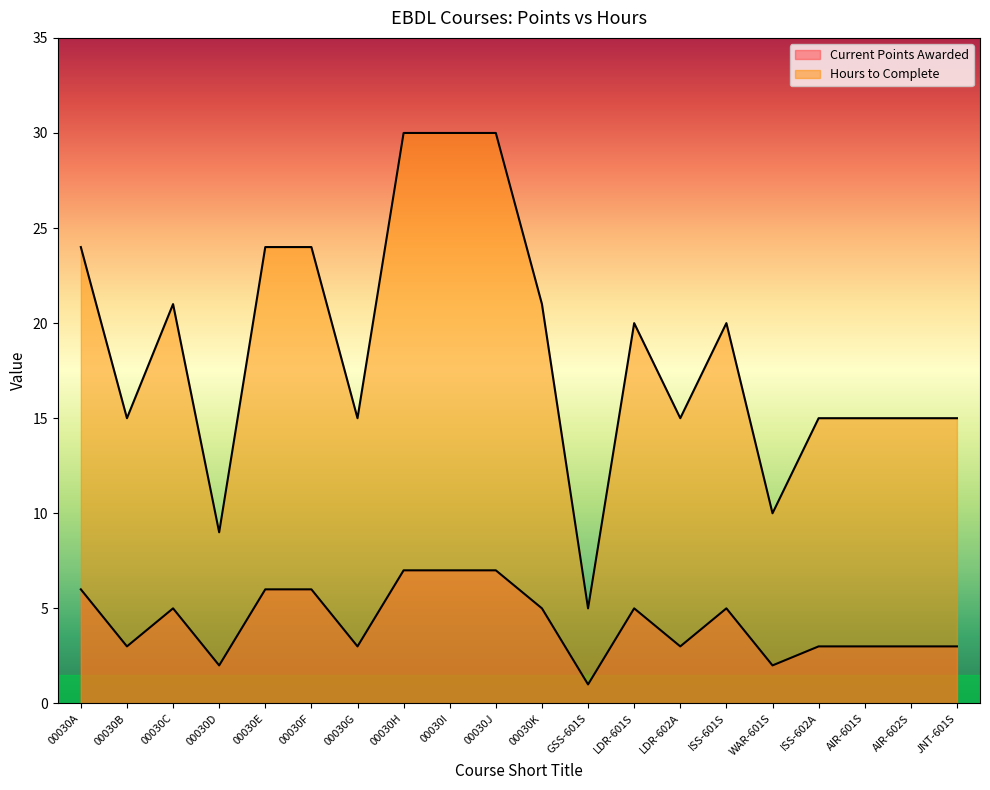

Reading left to right, list all the values displayed in this chart.

Current Points Awarded: 00030A=6	00030B=3	00030C=5	00030D=2	00030E=6	00030F=6	00030G=3	00030H=7	00030I=7	00030J=7	00030K=5	GSS-601S=1	LDR-601S=5	LDR-602A=3	ISS-601S=5	WAR-601S=2	ISS-602A=3	AIR-601S=3	AIR-602S=3	JNT-601S=3
Hours to Complete: 00030A=24	00030B=15	00030C=21	00030D=9	00030E=24	00030F=24	00030G=15	00030H=30	00030I=30	00030J=30	00030K=21	GSS-601S=5	LDR-601S=20	LDR-602A=15	ISS-601S=20	WAR-601S=10	ISS-602A=15	AIR-601S=15	AIR-602S=15	JNT-601S=15